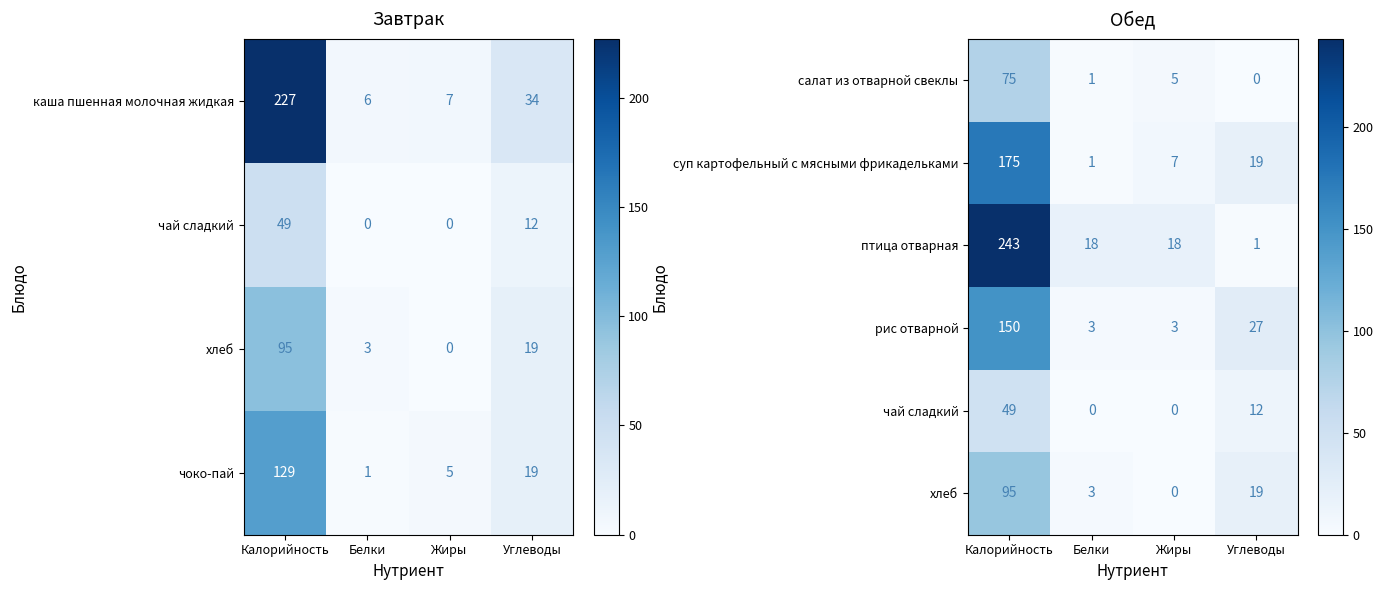

Is the value of салат из отварной свеклы at Жиры greater than the value of суп картофельный с мясными фрикадельками at Белки?

Yes